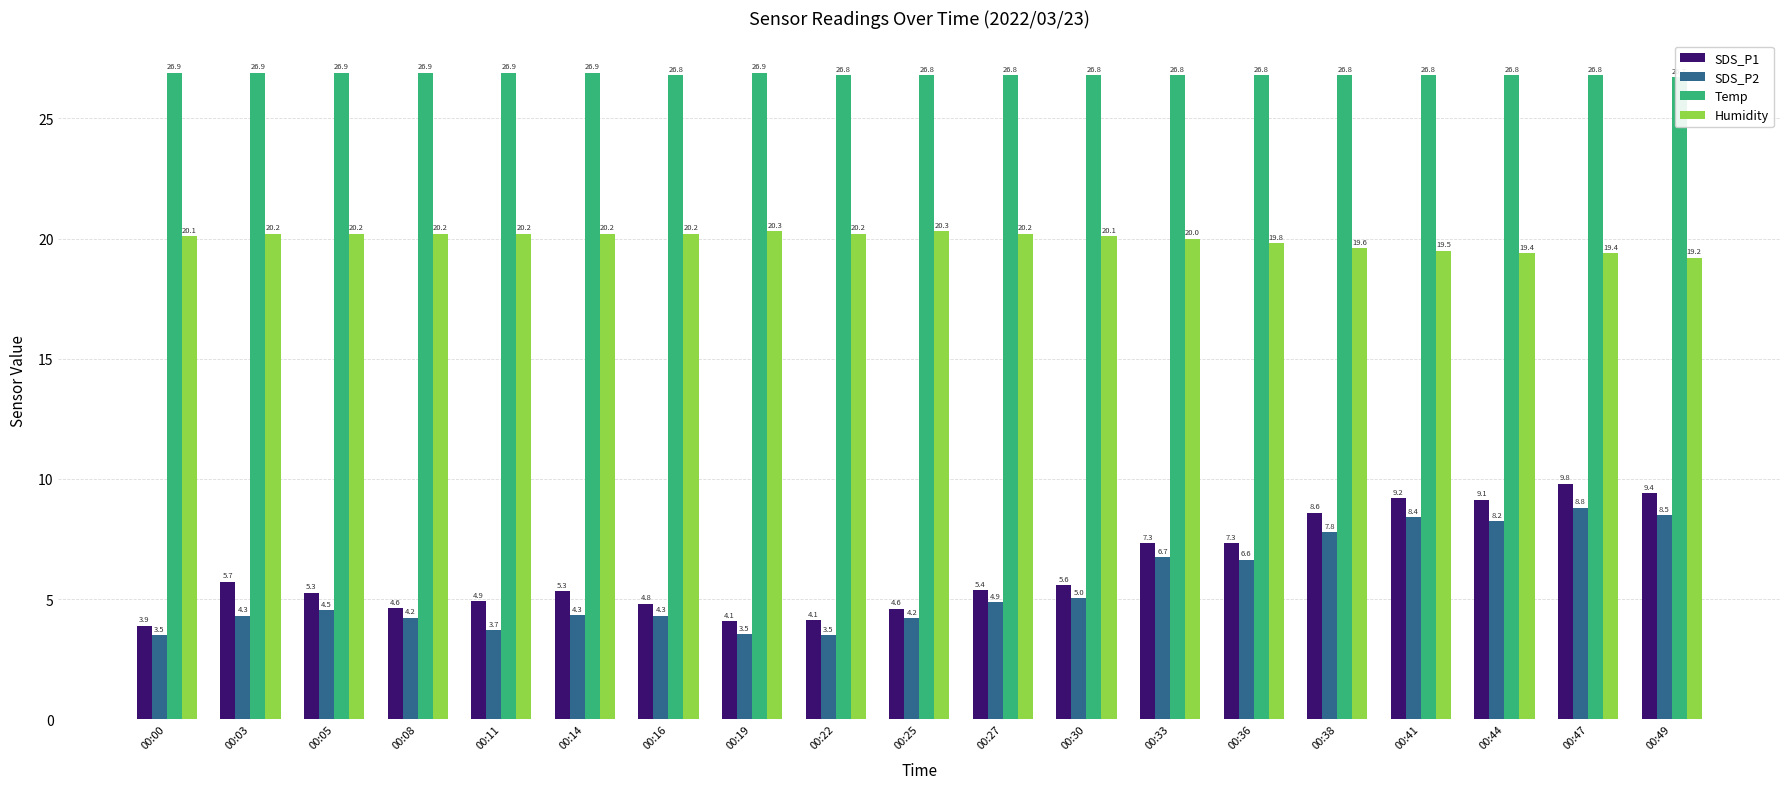

How many values in the SDS_P1 series are below 5?

7